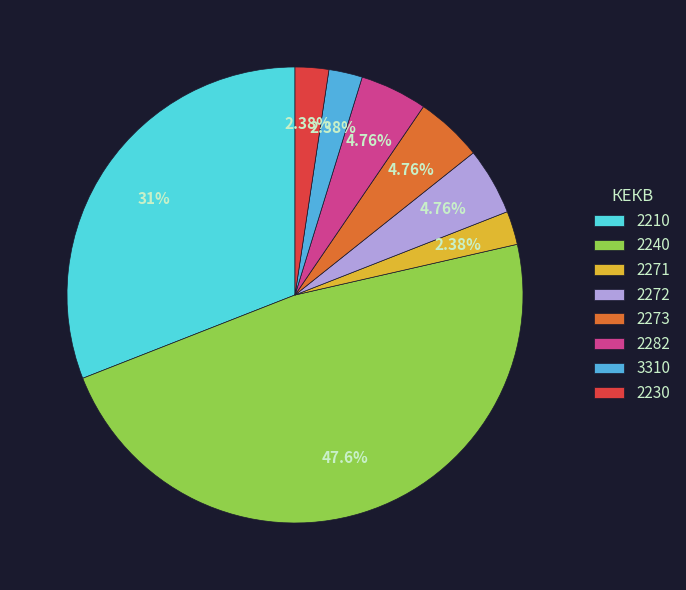

What is the largest slice in the pie chart?

2240